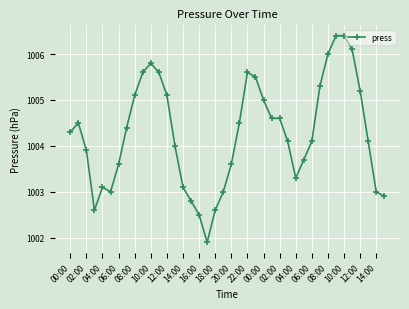

What is the difference between the maximum and minimum values?

4.5